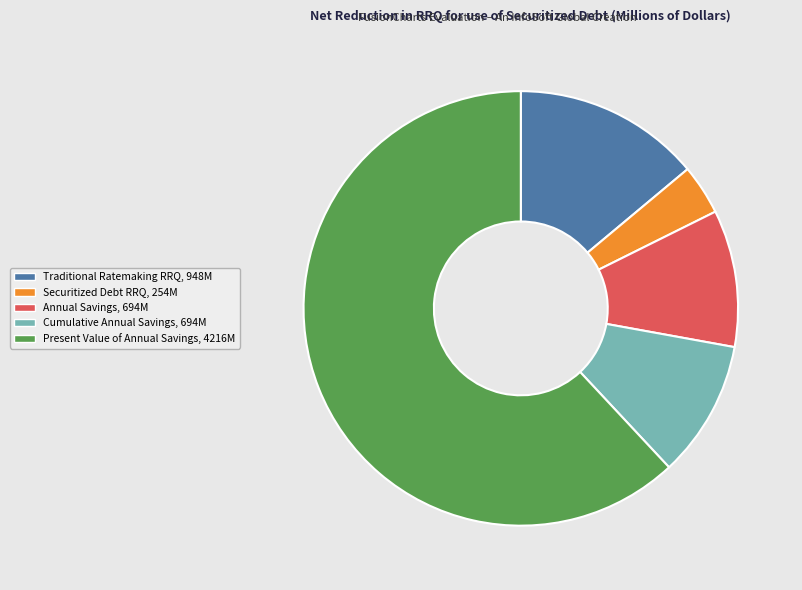

The Cumulative Annual Savings slice represents 17% of the pie. True or false?

False